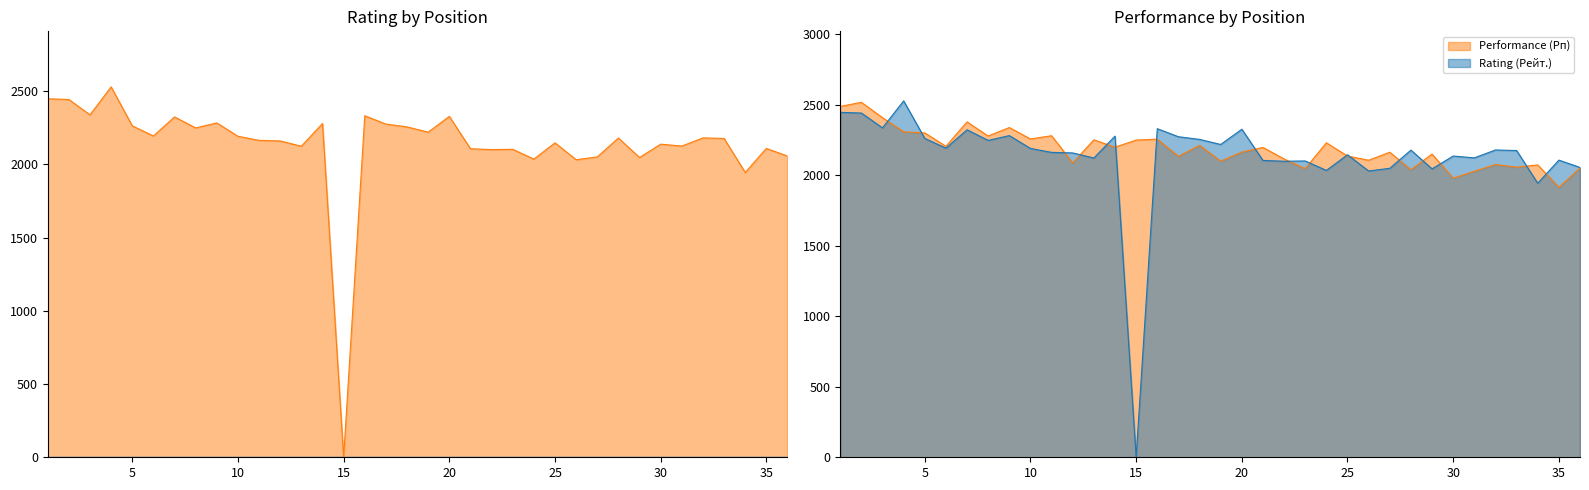

Reading left to right, extract all data points from this chart.

Rating (Рейт.): 1=2447	2=2442	3=2337	4=2528	5=2262	6=2193	7=2323	8=2248	9=2282	10=2191	11=2163	12=2159	13=2123	14=2278	15=0	16=2331	17=2274	18=2255	19=2219	20=2327	21=2106	22=2100	23=2102	24=2035	25=2146	26=2031	27=2050	28=2179	29=2046	30=2137	31=2124	32=2180	33=2176	34=1944	35=2108	36=2056
Performance (Рп): 1=2489	2=2518	3=2409	4=2309	5=2301	6=2206	7=2379	8=2279	9=2339	10=2258	11=2281	12=2088	13=2252	14=2200	15=2250	16=2257	17=2135	18=2213	19=2101	20=2165	21=2198	22=2116	23=2048	24=2231	25=2137	26=2107	27=2164	28=2040	29=2151	30=1980	31=2029	32=2077	33=2058	34=2074	35=1915	36=2052